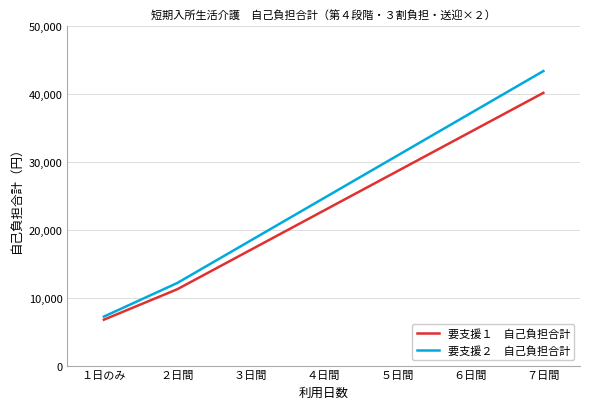

At which category does the chart reach its peak across all series?

７日間